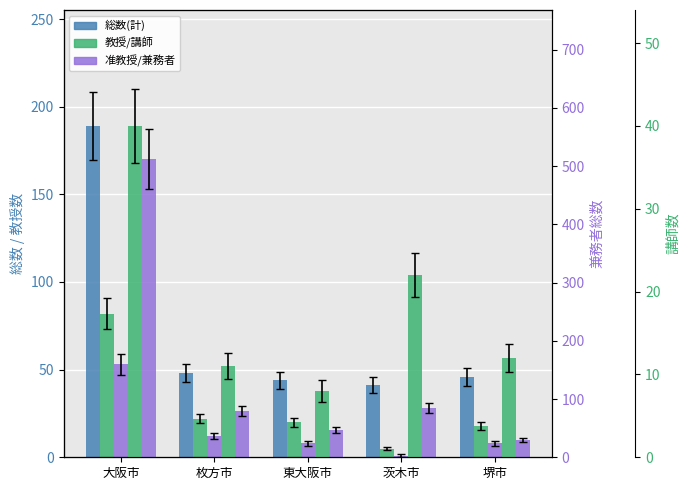

Which label corresponds to the smallest value in the chart?

茨木市